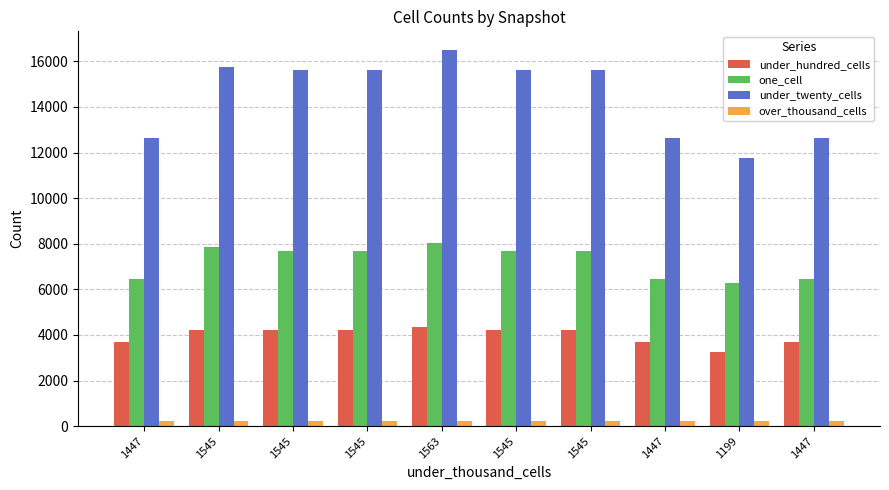

The value of one_cell at 1545 is 7700. True or false?

True